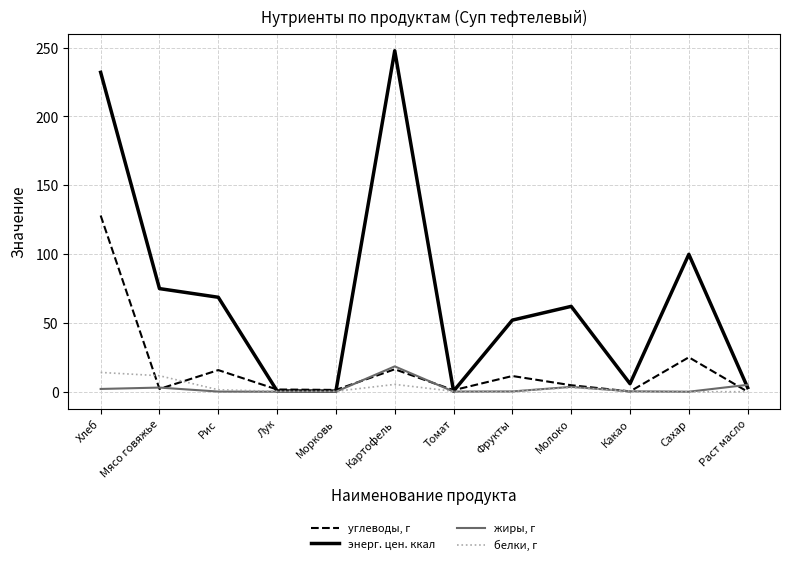

Which series has the largest total across all categories?

энерг. цен. ккал